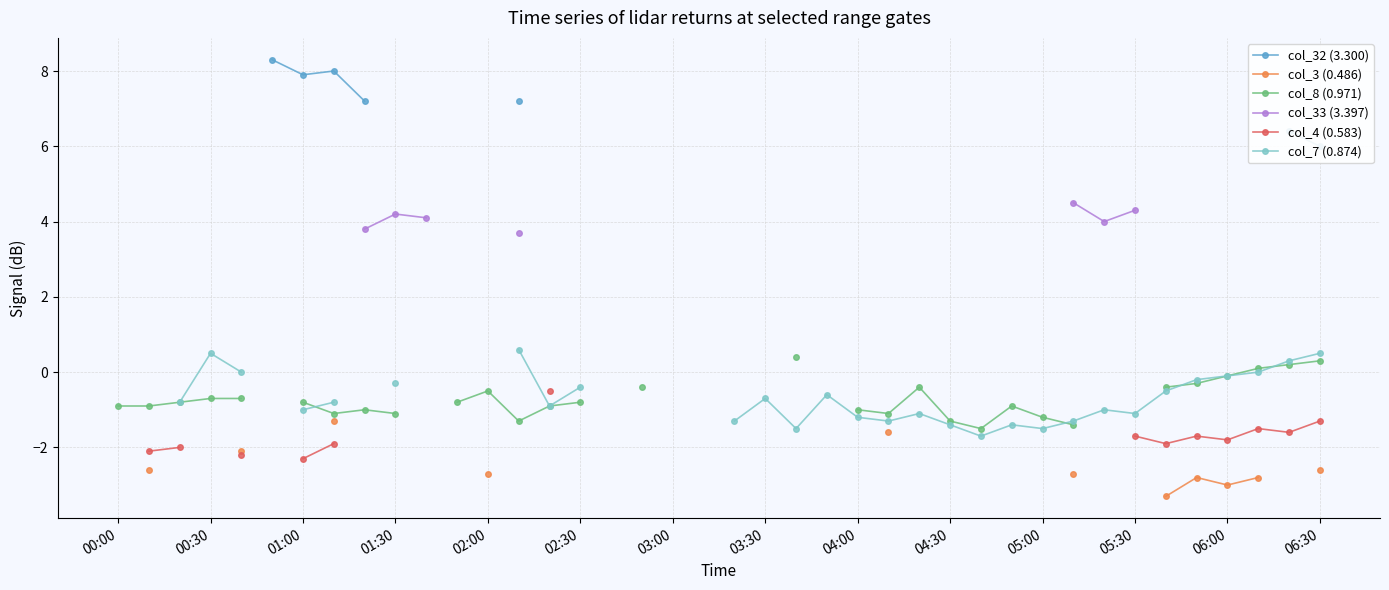

How many data points in col_7 (0.874) are less than -1?

11